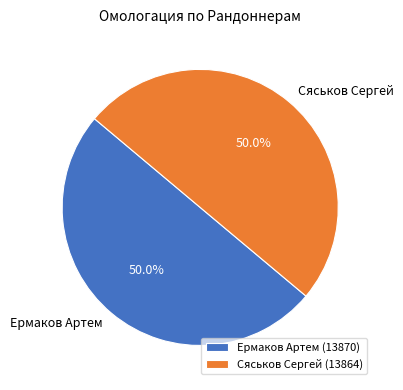

True or false: Сяськов Сергей accounts for 50% of the total.

True